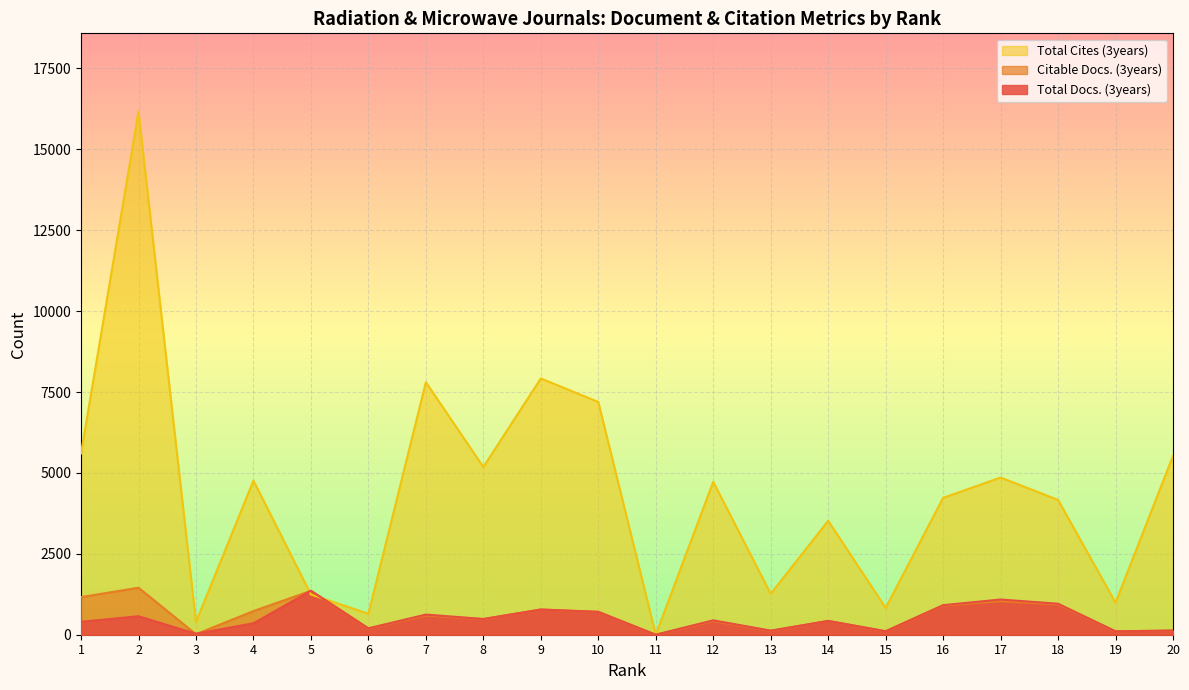

At how many categories does at least one series exceed 13792?

1